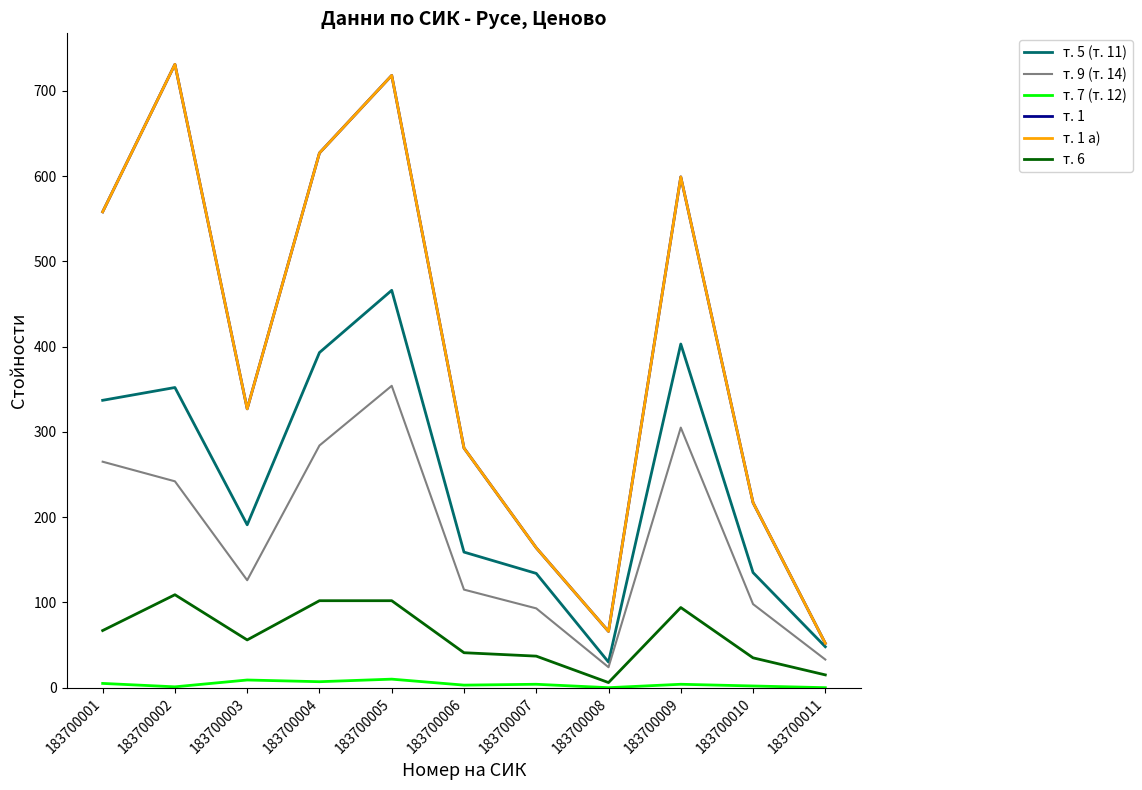

Does the chart have visible grid lines?

No